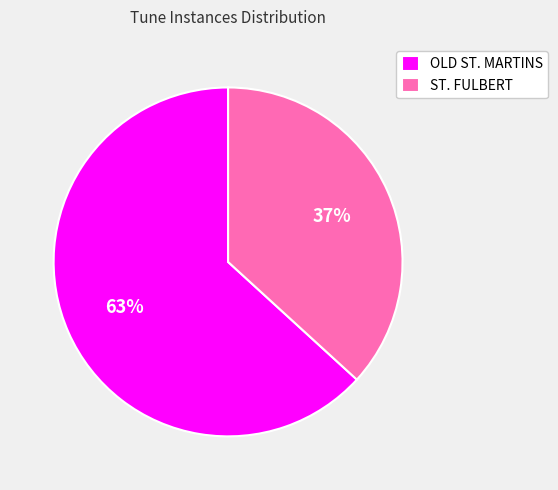

Which has a higher value, OLD ST. MARTINS or ST. FULBERT?

OLD ST. MARTINS